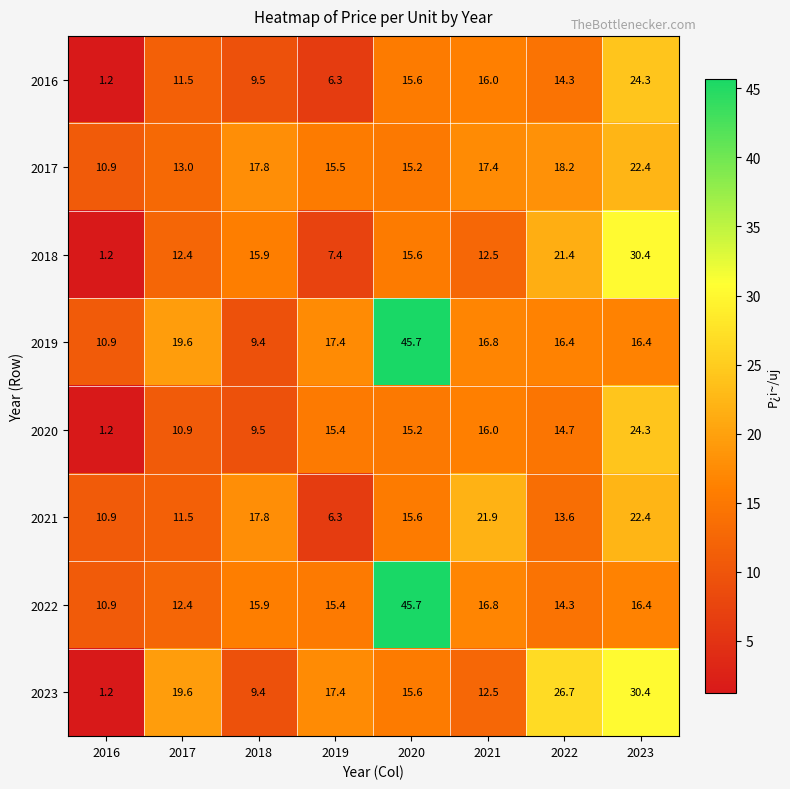

How many categories are shown in the chart?

8